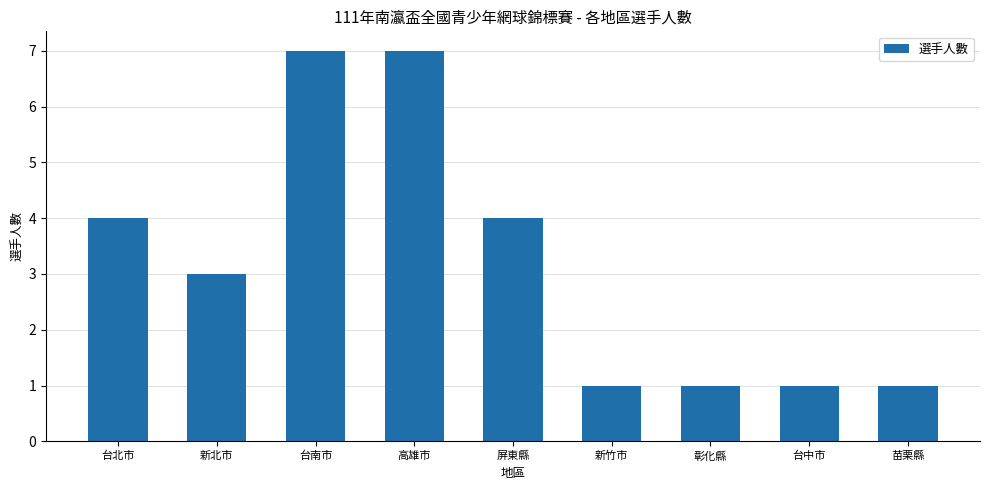

What is the greatest value displayed?

7